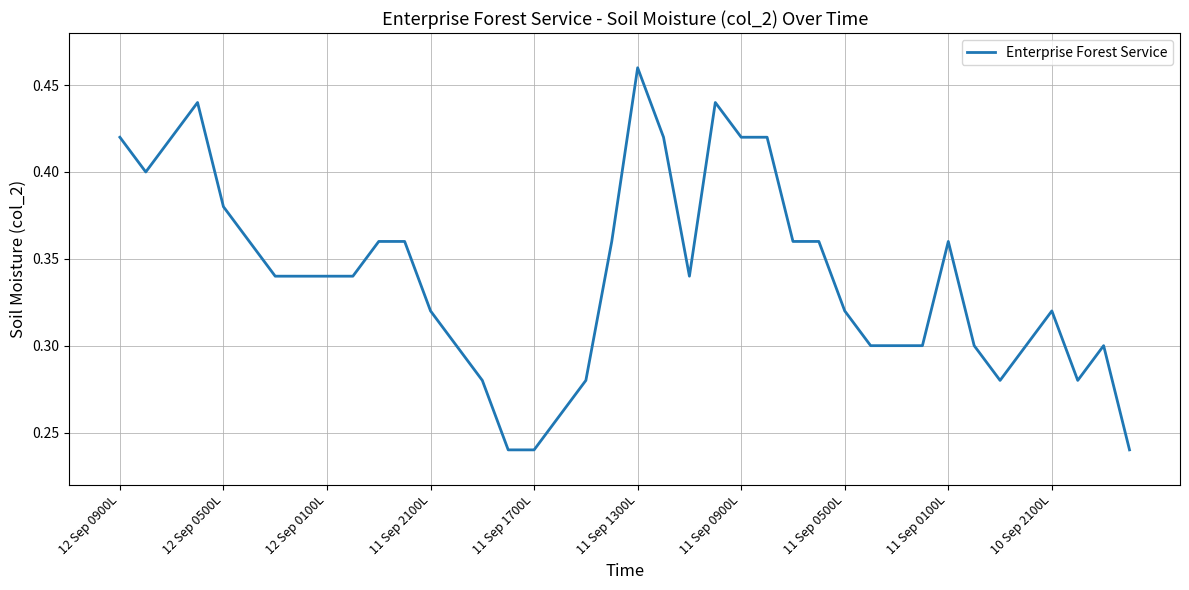

Does the chart have visible grid lines?

Yes